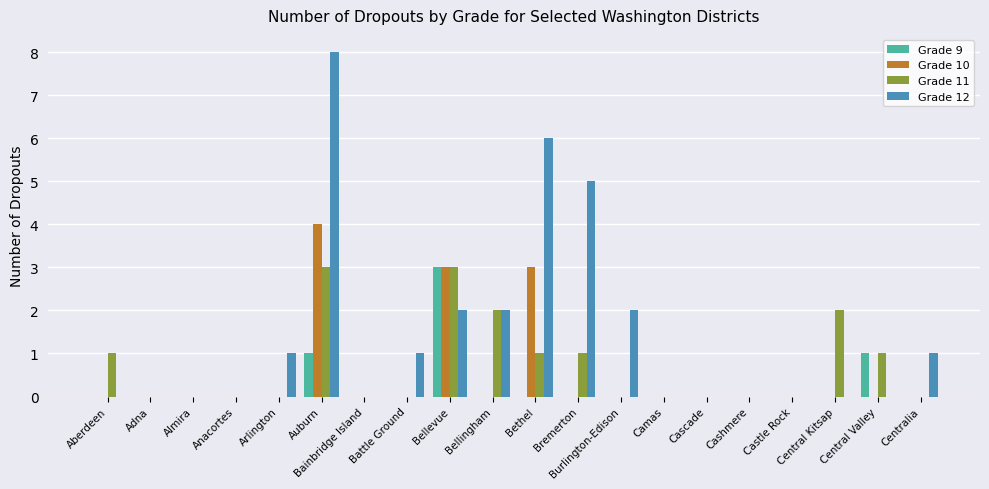

Where is Grade 12 nearest to the value 4?

Bremerton